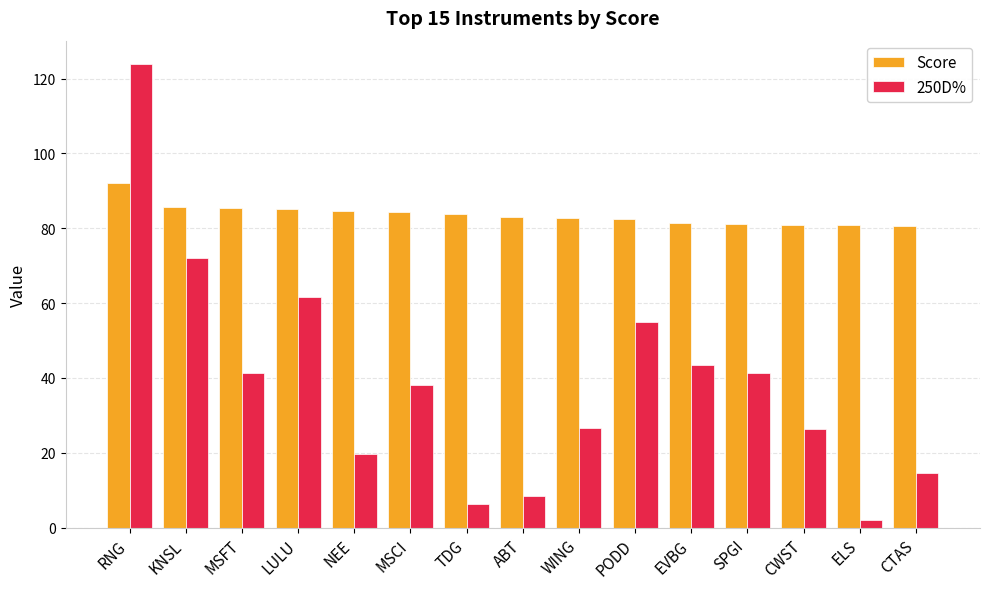

Which series changed the most between PODD and SPGI?

250D%